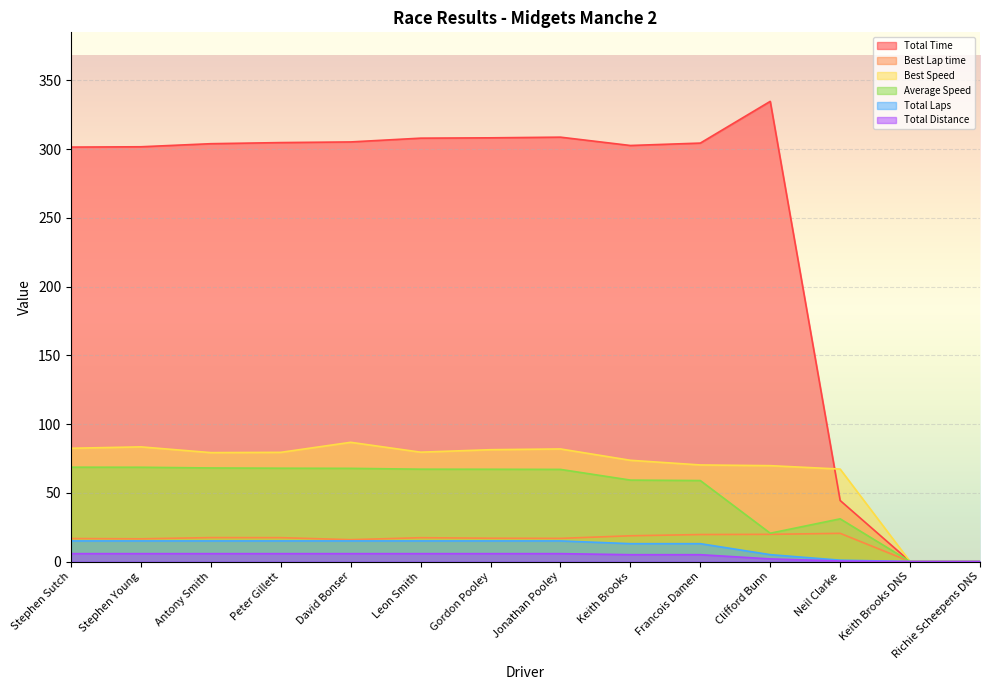

What is the spread (max minus min) of values at Francois Damen?

299.4